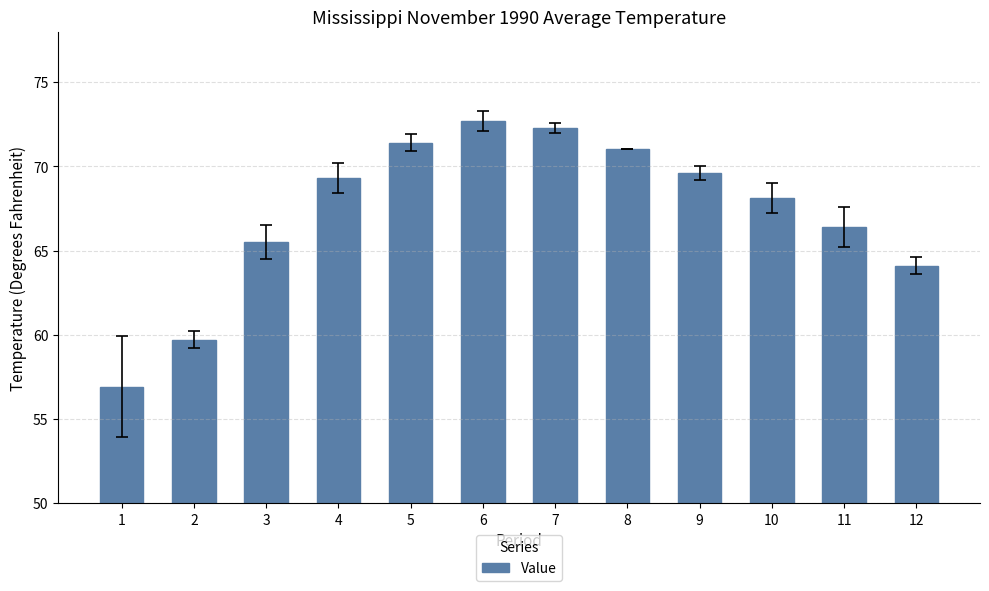

Which label corresponds to the largest value in the chart?

6